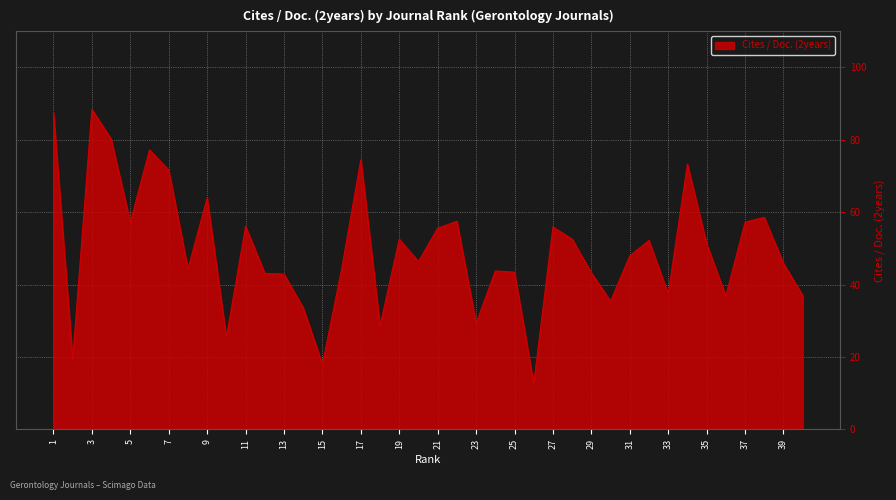

What is the difference between the maximum and minimum values?

75.8